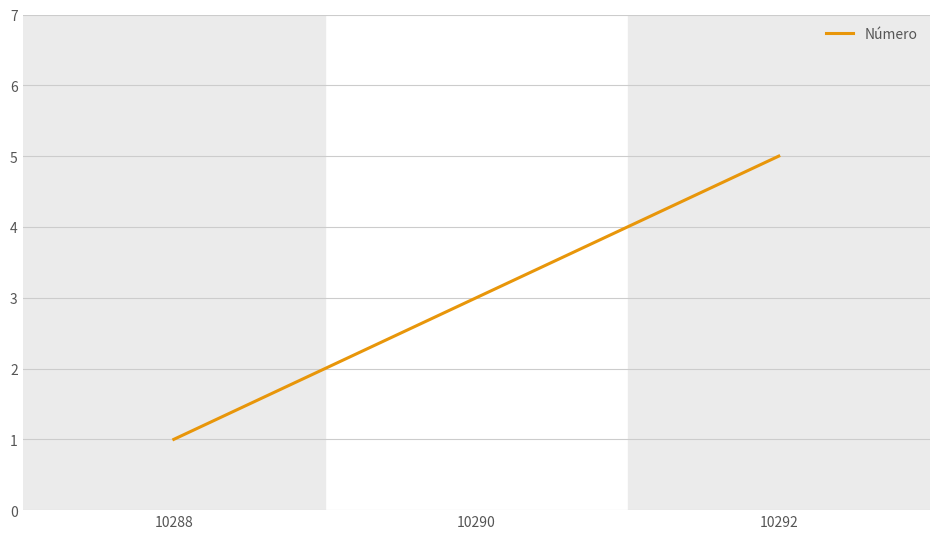

What is the change in value from 10288 to 10292?

+4